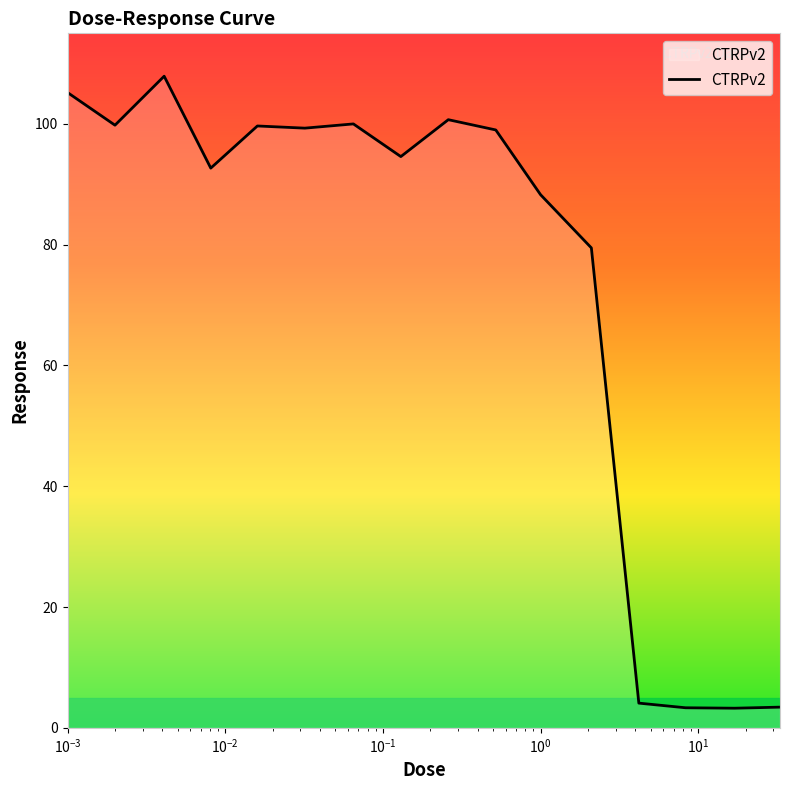

What is the minimum value shown in the chart?

3.2